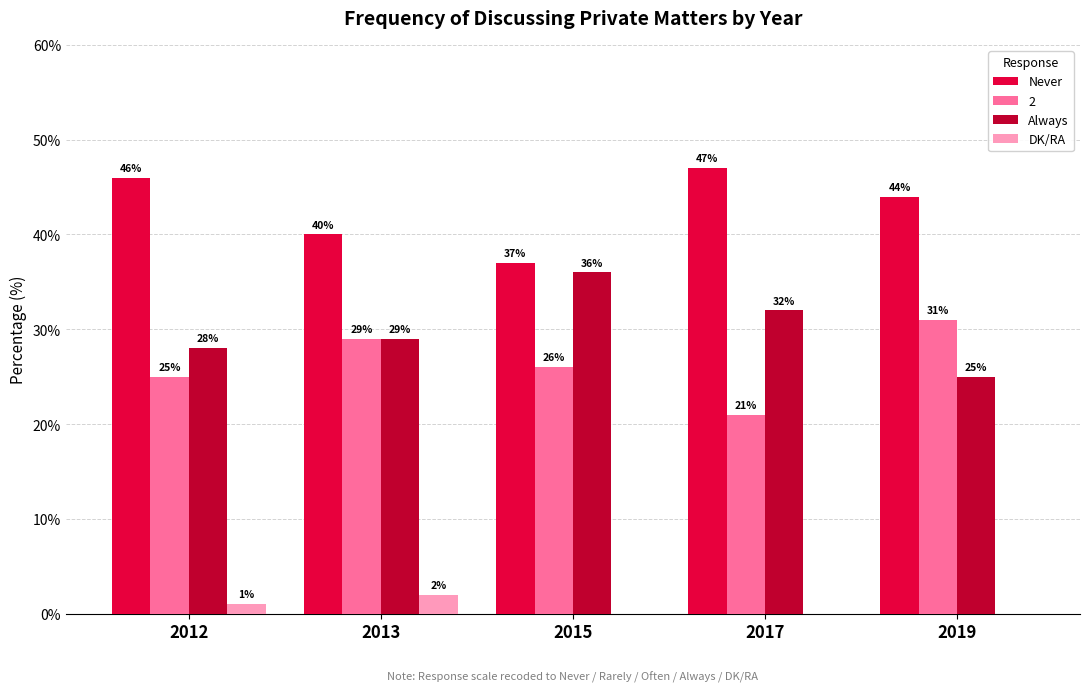

At which label does Never reach its peak?

2017